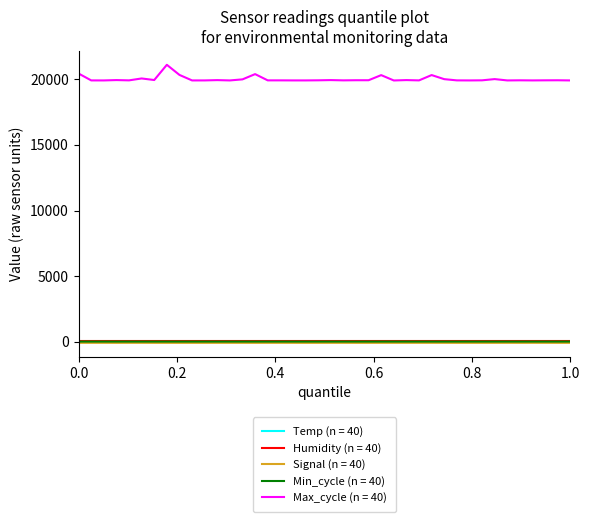

Which series has the largest range (max minus min)?

Max_cycle (n = 40)